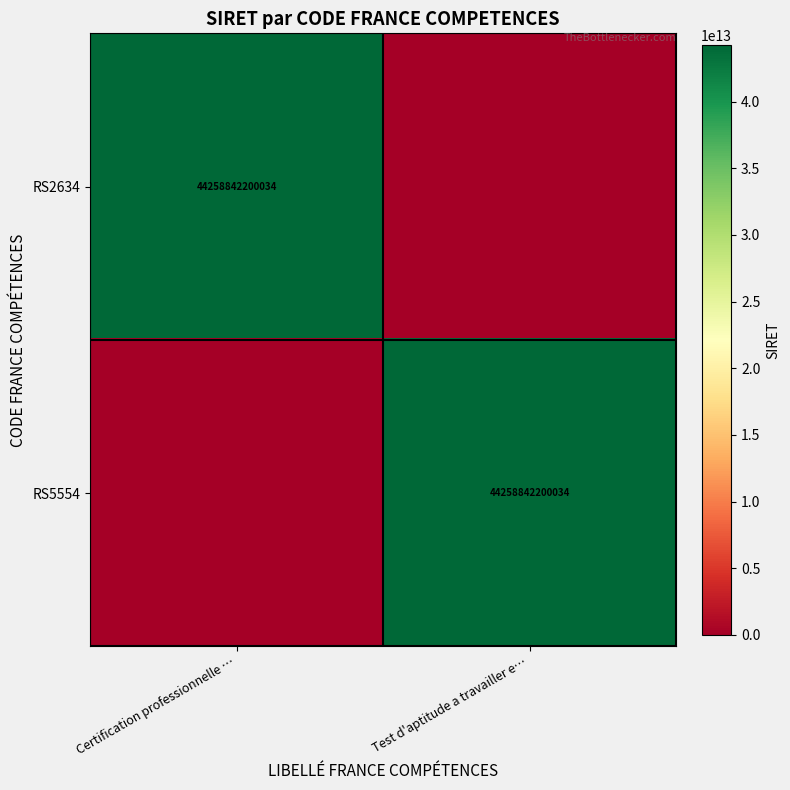

The RS5554 series shows 78975652831908 at Test d'aptitude a travailler e…. True or false?

False